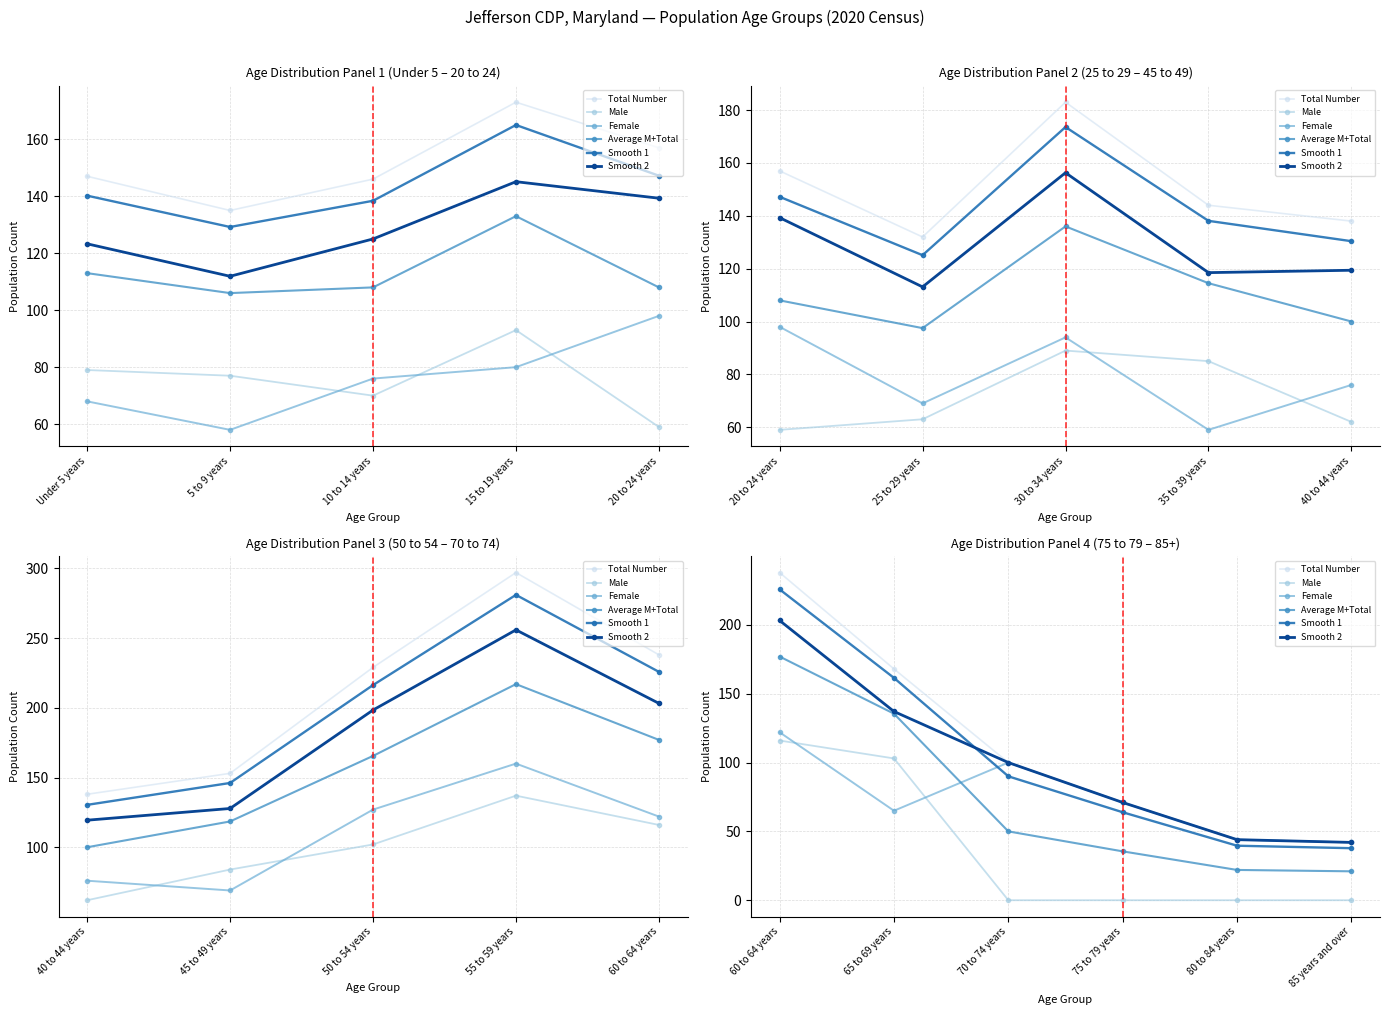

What is the difference between the maximum and minimum values in the Total Number series?

196.0